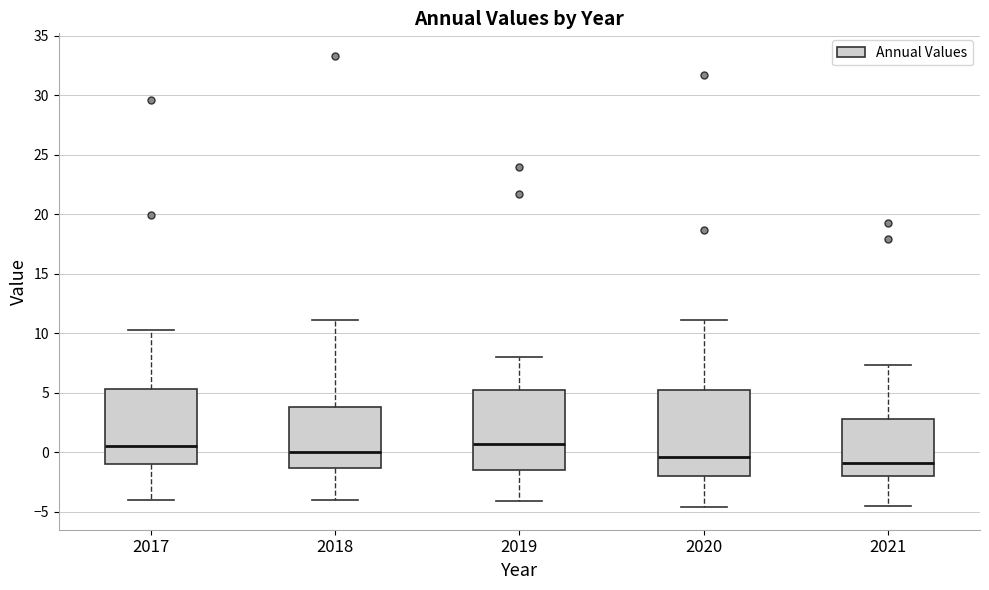

Reading left to right, transcribe this box plot: for each box, give where its median line is, the range the box spans, and where its two whiskers end, as read against the y-axis. The values are not printed on the chart, so give them approximately, as read against the axis.

2017: median 0.5, box -1.0 to 5.5, whiskers -4.0 to 10.5
2018: median 0.0, box -1.5 to 4.0, whiskers -4.0 to 11.0
2019: median 0.5, box -1.5 to 5.0, whiskers -4.0 to 8.0
2020: median -0.5, box -2.0 to 5.0, whiskers -4.5 to 11.0
2021: median -1.0, box -2.0 to 3.0, whiskers -4.5 to 7.5